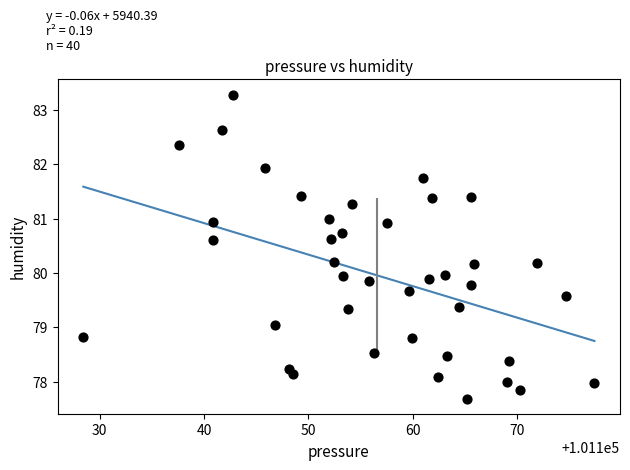

What is the range of Y values (max minus min)?

5.6